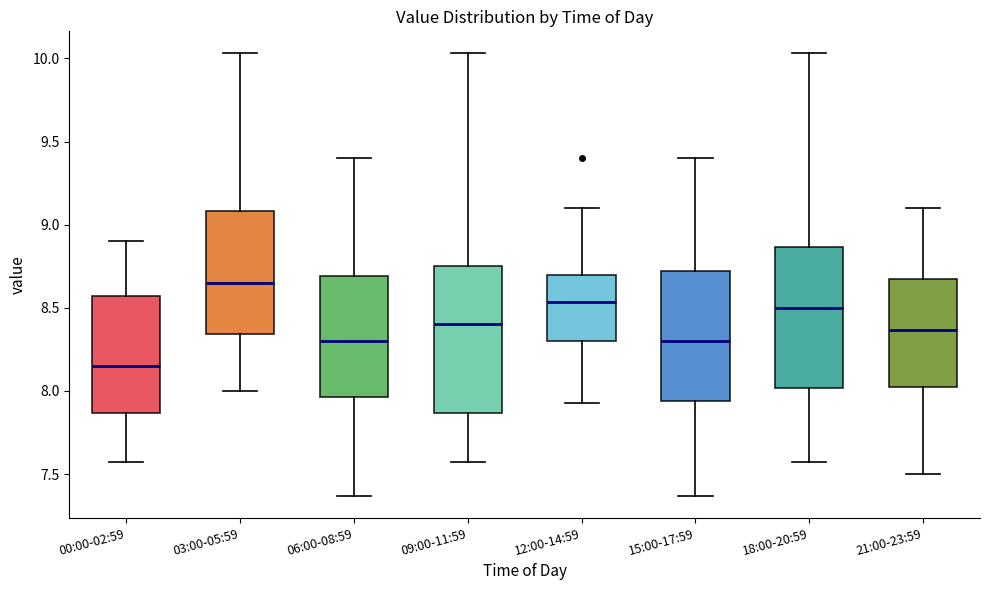

Reading left to right, read every box against the y-axis: the position of its median line, the range the box covers, and the ends of its whiskers. The values are not printed on the chart, so give them approximately, as read against the axis.

00:00-02:59: median 8.15, box 7.85 to 8.55, whiskers 7.55 to 8.90
03:00-05:59: median 8.65, box 8.35 to 9.10, whiskers 8.00 to 10.05
06:00-08:59: median 8.30, box 7.95 to 8.70, whiskers 7.35 to 9.40
09:00-11:59: median 8.40, box 7.85 to 8.75, whiskers 7.55 to 10.05
12:00-14:59: median 8.55, box 8.30 to 8.70, whiskers 7.95 to 9.10
15:00-17:59: median 8.30, box 7.95 to 8.70, whiskers 7.35 to 9.40
18:00-20:59: median 8.50, box 8.00 to 8.85, whiskers 7.55 to 10.05
21:00-23:59: median 8.35, box 8.05 to 8.70, whiskers 7.50 to 9.10